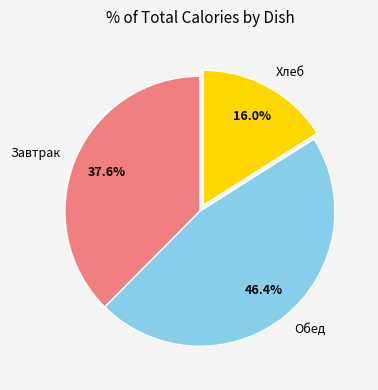

Rank the categories by value from highest to lowest.

Обед, Завтрак, Хлеб